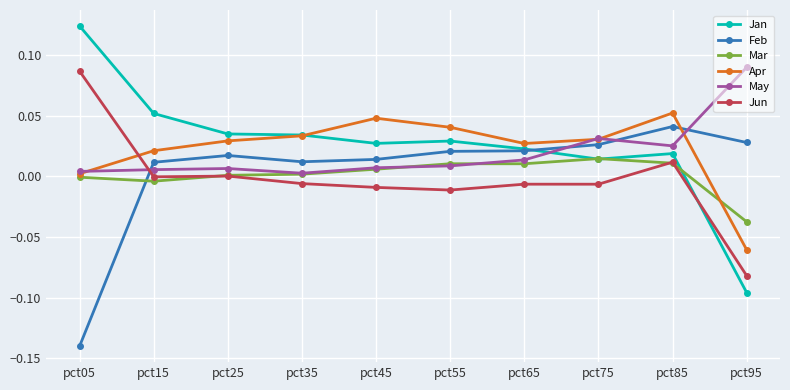

True or false: Feb has more than 0 interior local peaks.

True